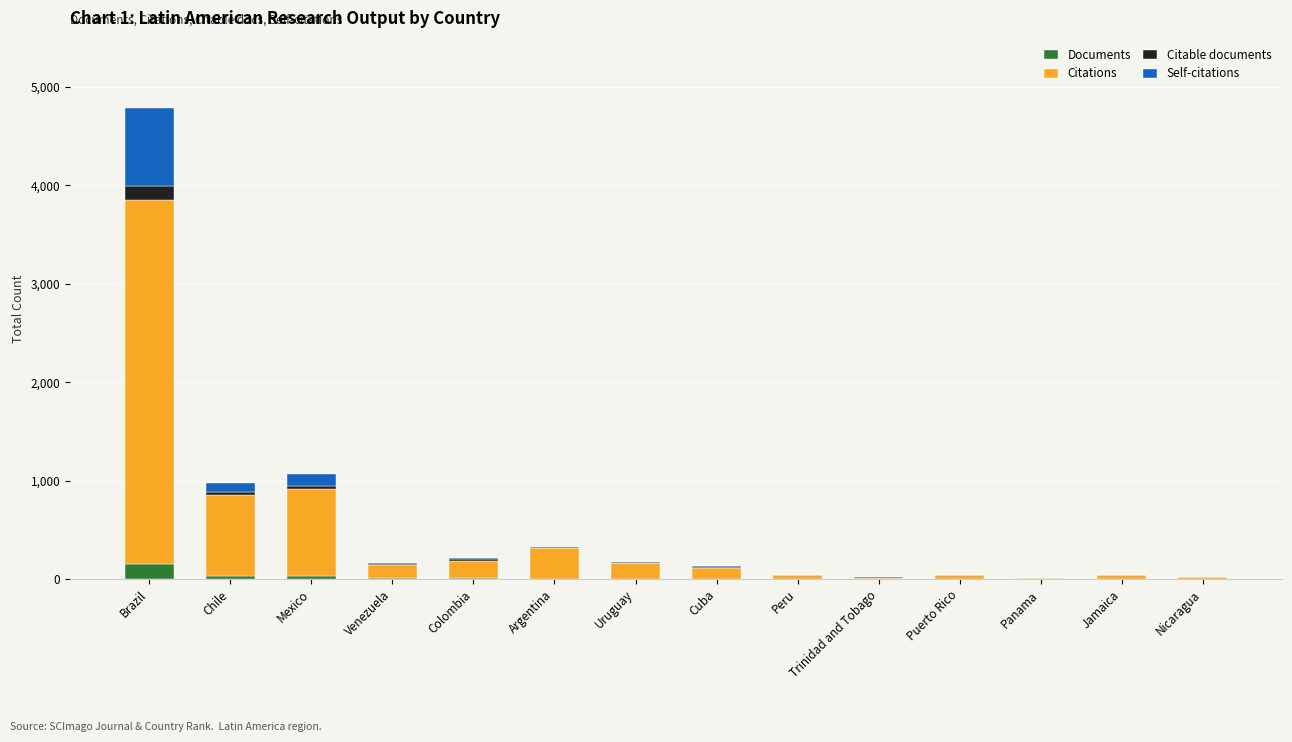

At which category is the sum across all series the highest?

Brazil